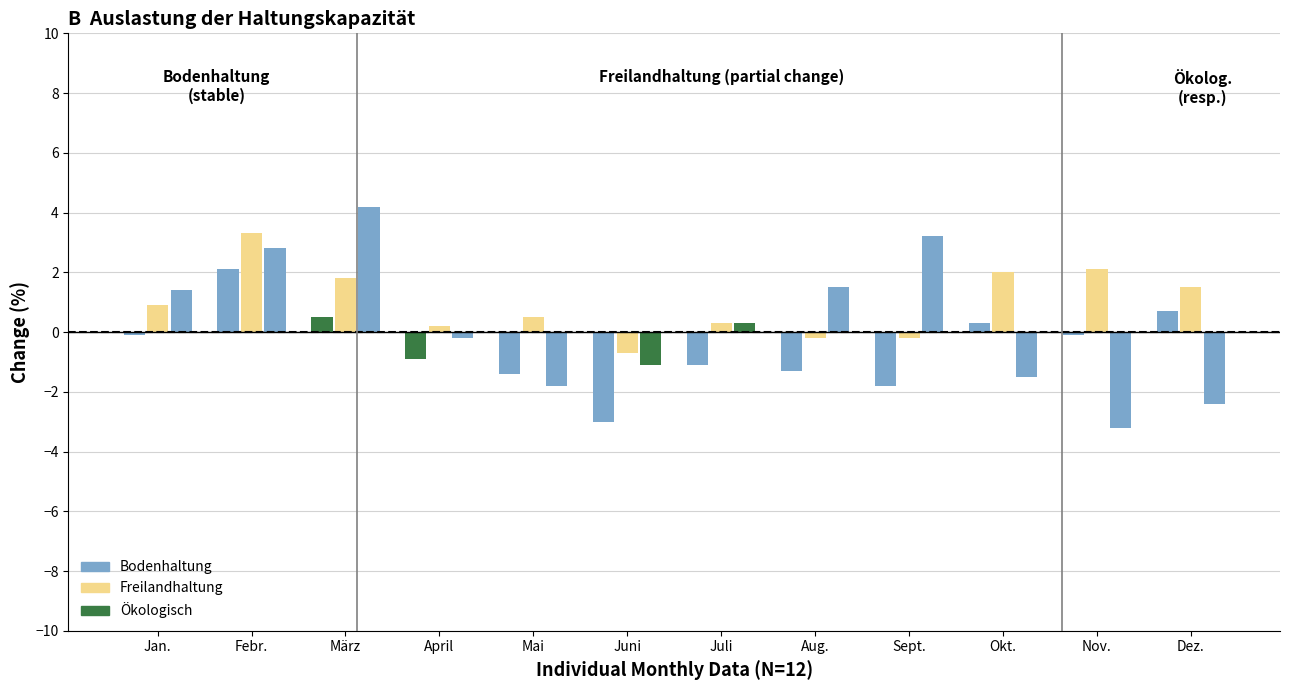

Rank the series at Mai from lowest to highest value.

Oekologisch, Bodenhaltung, Freilandhaltung